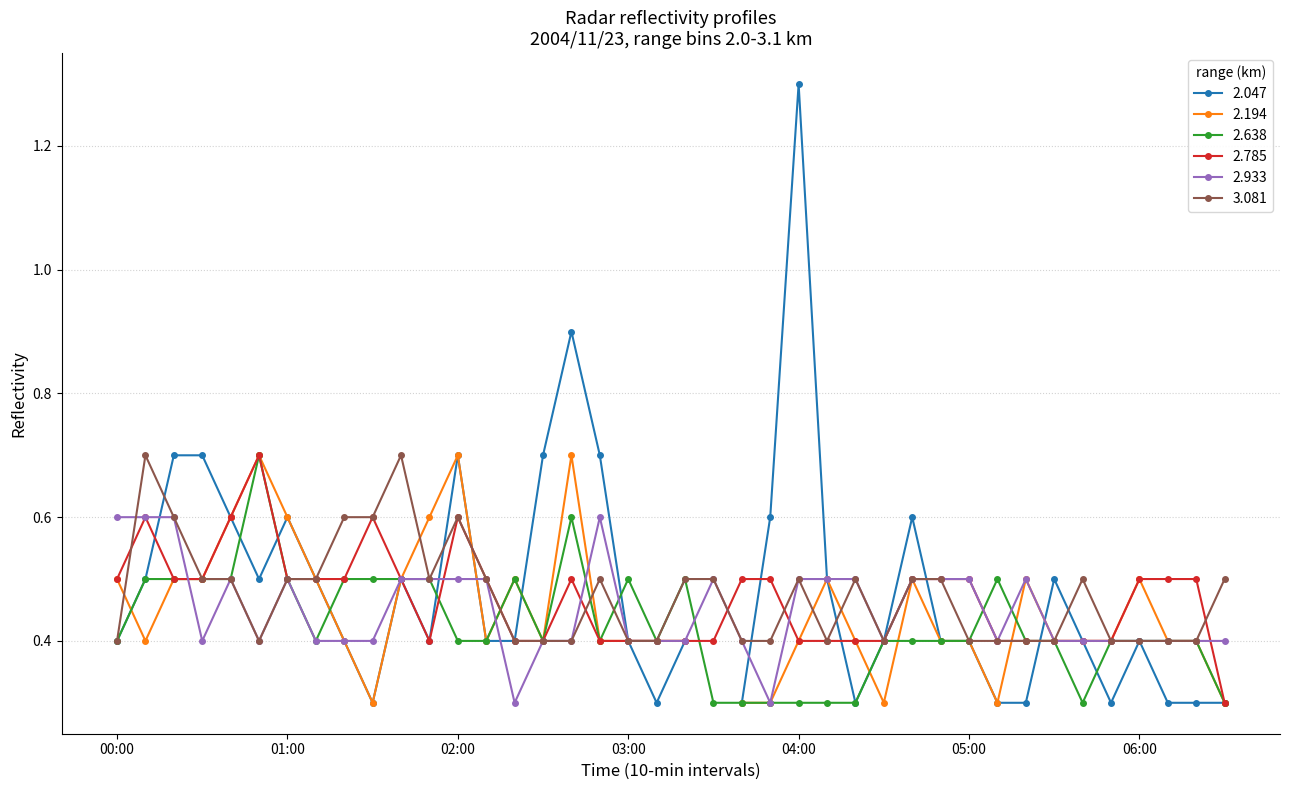

In 3.081, how many points are higher than both neighbors (excluding endpoints)?

7